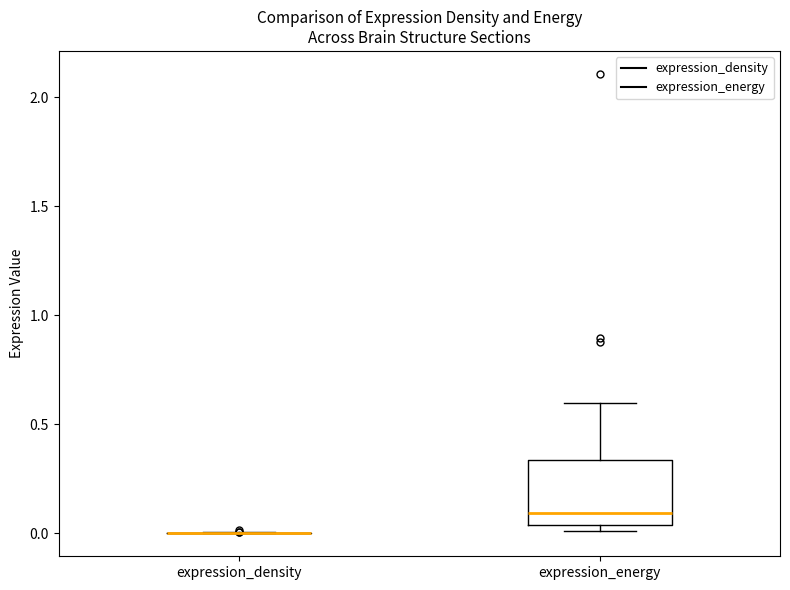

Reading left to right, transcribe this box plot: for each box, give where its median line is, the range the box spans, and where its two whiskers end, as read against the y-axis. The values are not printed on the chart, so give them approximately, as read against the axis.

expression_density: box collapsed to a line at 0.00, whiskers 0.00 to 0.00
expression_energy: median 0.10, box 0.05 to 0.35, whiskers 0.00 to 0.60